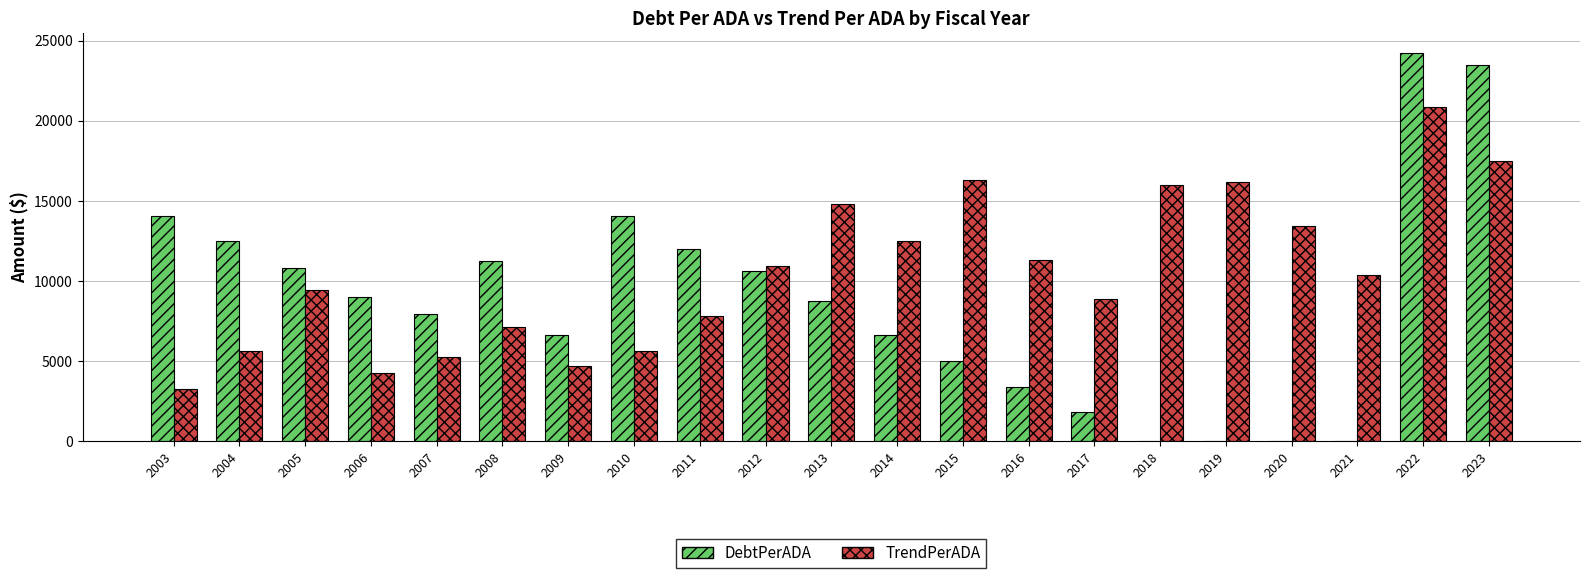

Which category has the highest value in the DebtPerADA series?

2022